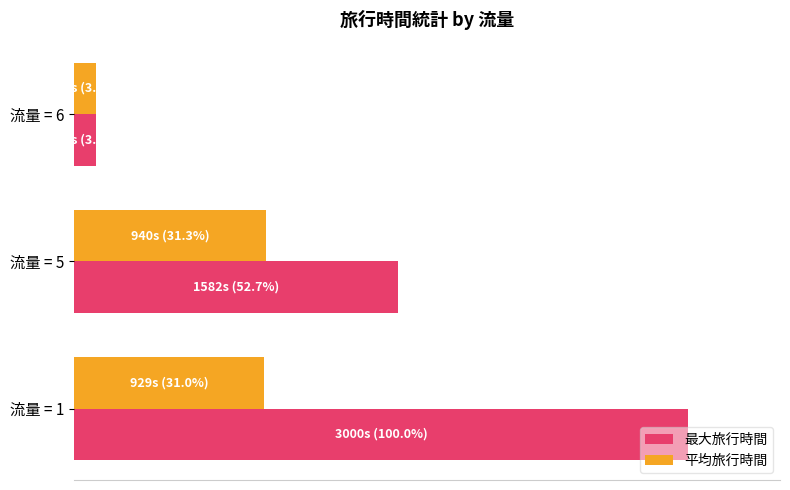

What are all the series names shown in the legend?

最大旅行時間, 平均旅行時間